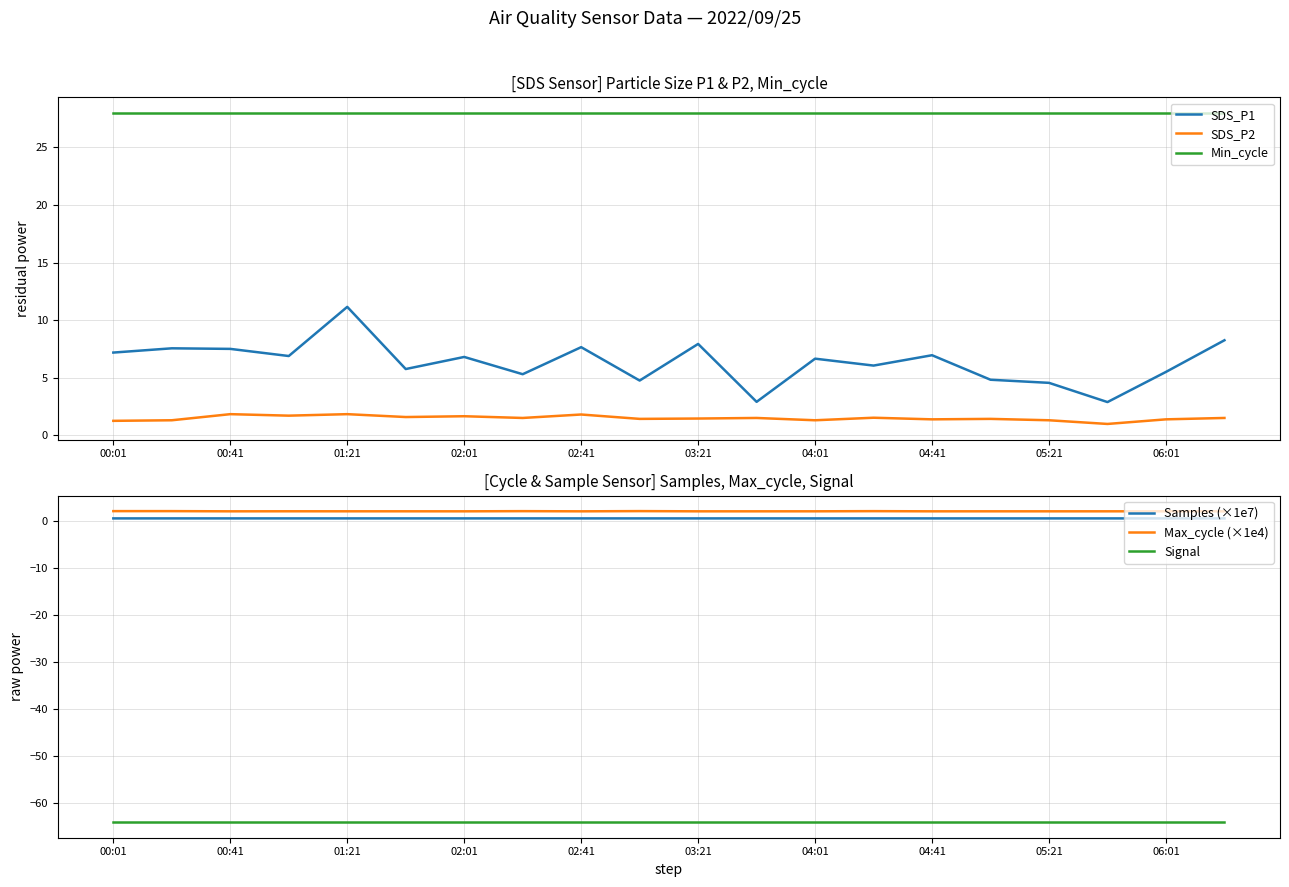

The value of Signal at 00:01 is -97.6. True or false?

False